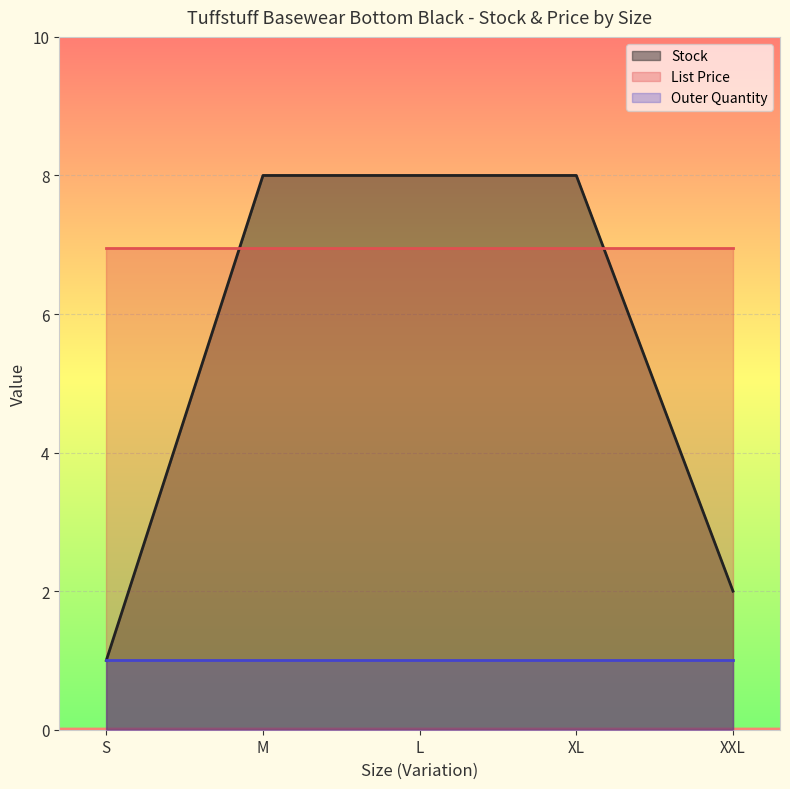

Does the chart display data point markers on the line(s)?

No